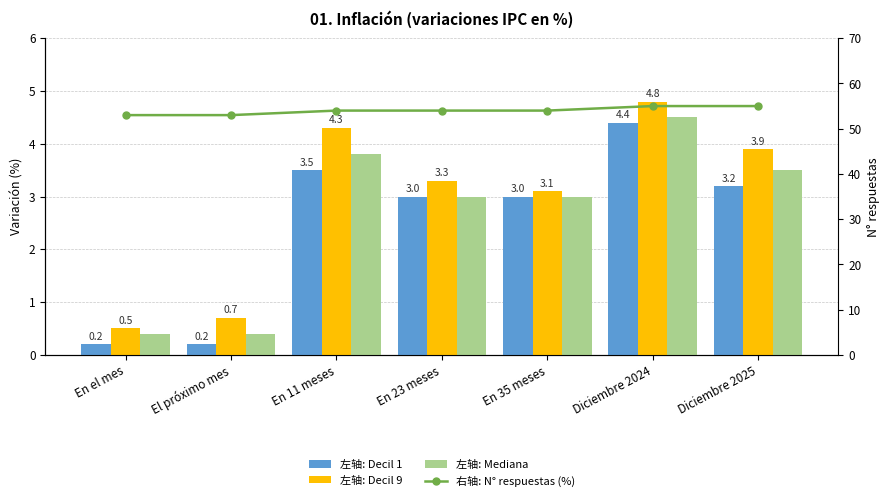

Between En 11 meses and En 35 meses, which series saw the biggest shift?

Decil 9